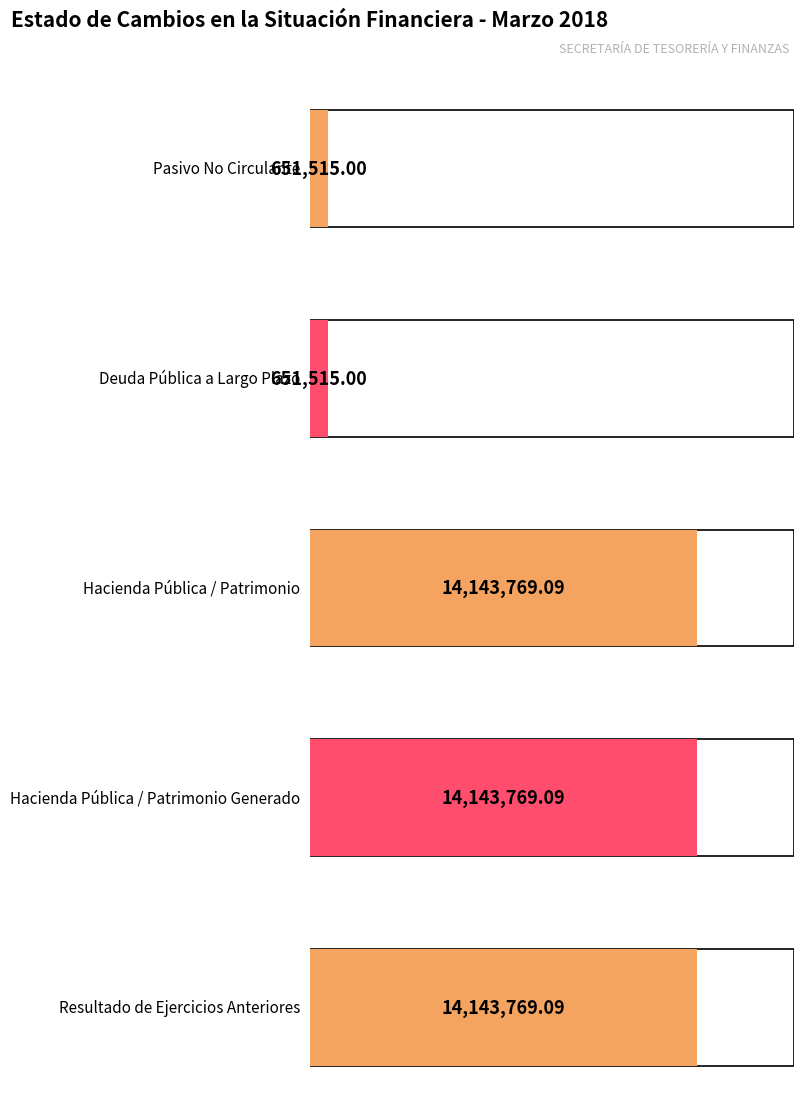

Which has a higher value, Resultado de Ejercicios Anteriores or Deuda Pública a Largo Plazo?

Resultado de Ejercicios Anteriores